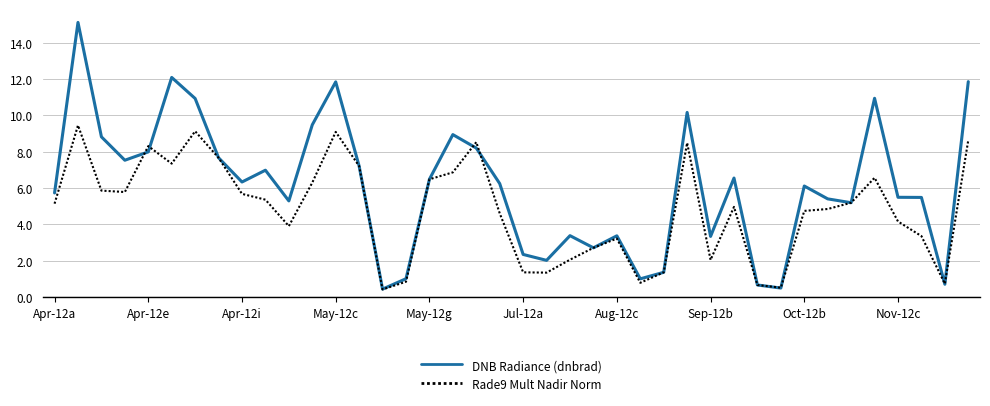

Which series has the largest total across all categories?

DNB Radiance (dnbrad)